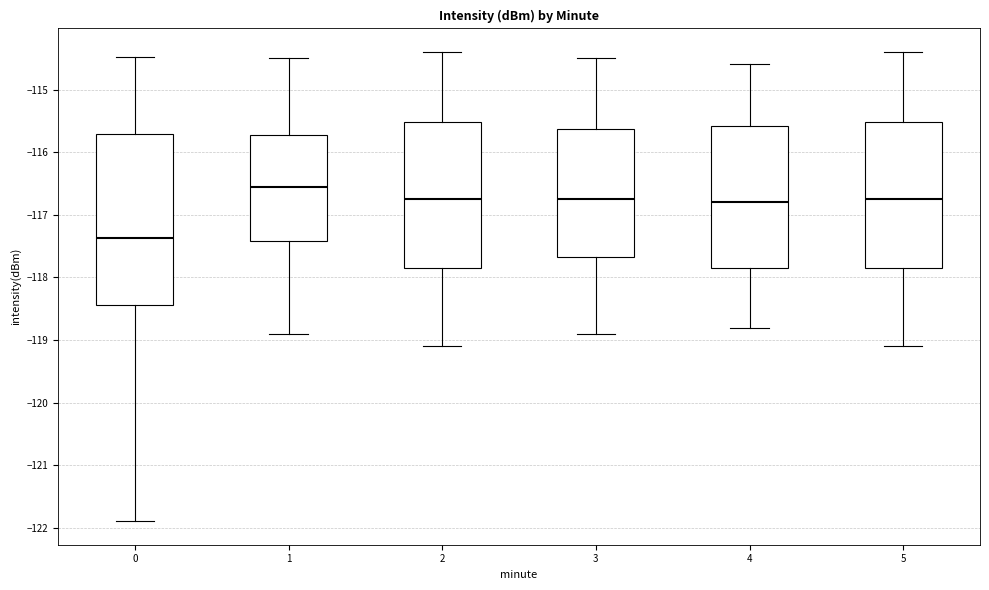

Reading left to right, read every box against the y-axis: the position of its median line, the range the box covers, and the ends of its whiskers. The values are not printed on the chart, so give them approximately, as read against the axis.

0: median -117.4, box -118.4 to -115.7, whiskers -121.9 to -114.5
1: median -116.6, box -117.4 to -115.7, whiskers -118.9 to -114.5
2: median -116.7, box -117.8 to -115.5, whiskers -119.1 to -114.4
3: median -116.7, box -117.7 to -115.6, whiskers -118.9 to -114.5
4: median -116.8, box -117.8 to -115.6, whiskers -118.8 to -114.6
5: median -116.7, box -117.8 to -115.5, whiskers -119.1 to -114.4